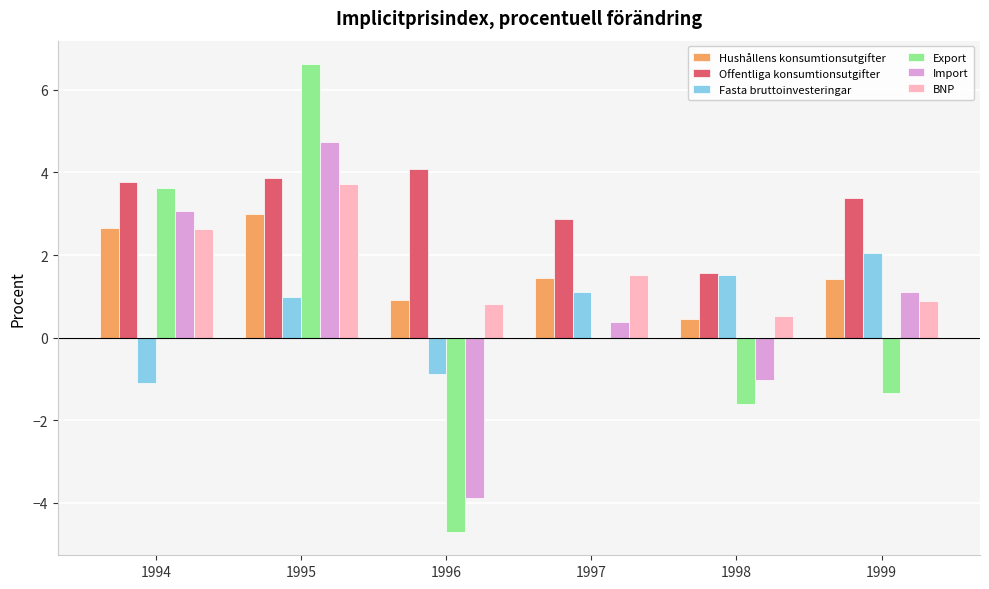

Does the chart contain stacked bars?

No